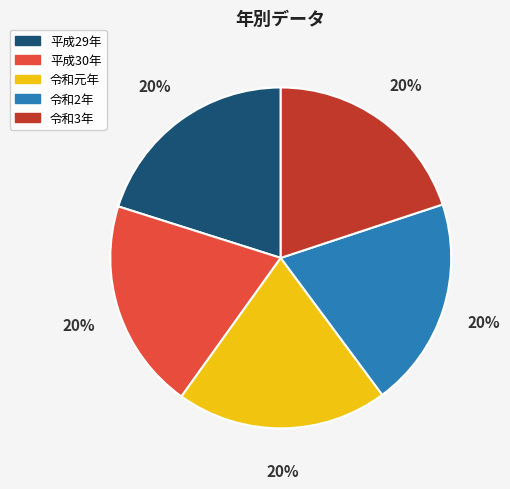

The 令和2年 slice represents 20% of the pie. True or false?

True